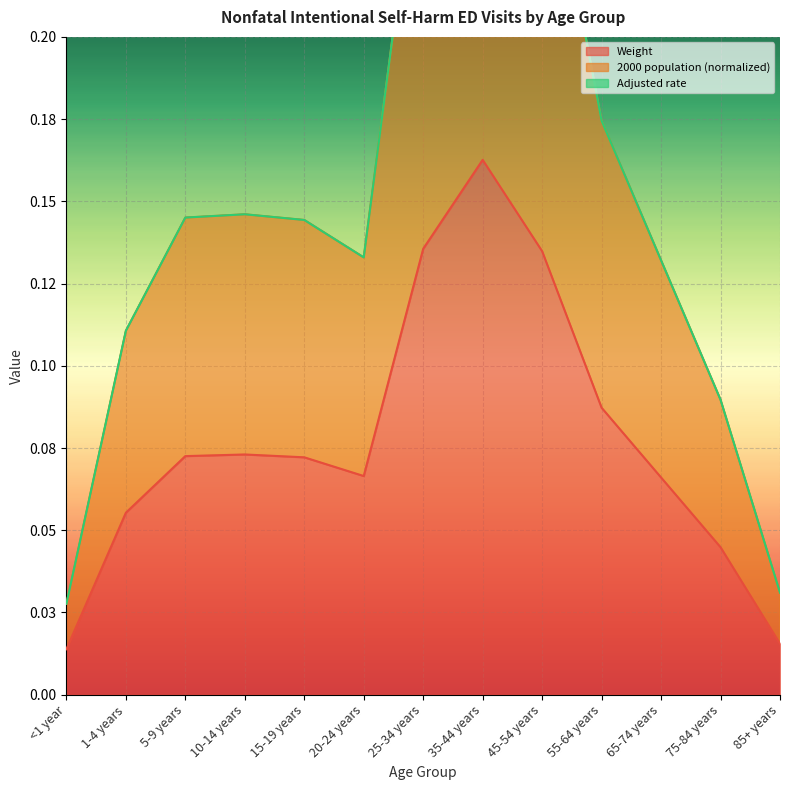

Is it true that 2000 population (normalized) equals 0.0 at <1 year?

True